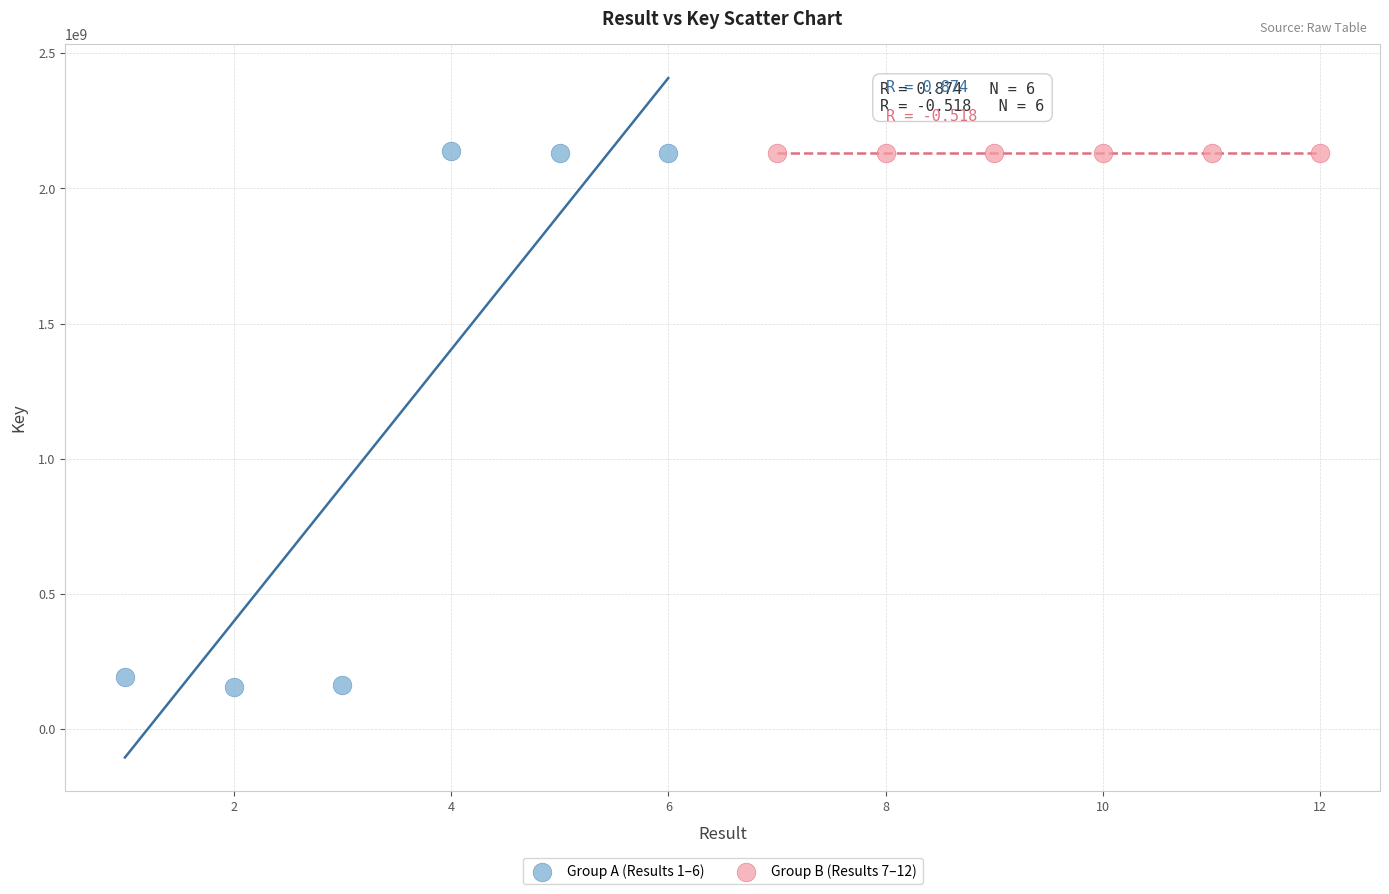

Which series reaches the minimum Y coordinate?

Group A (Results 1–6)